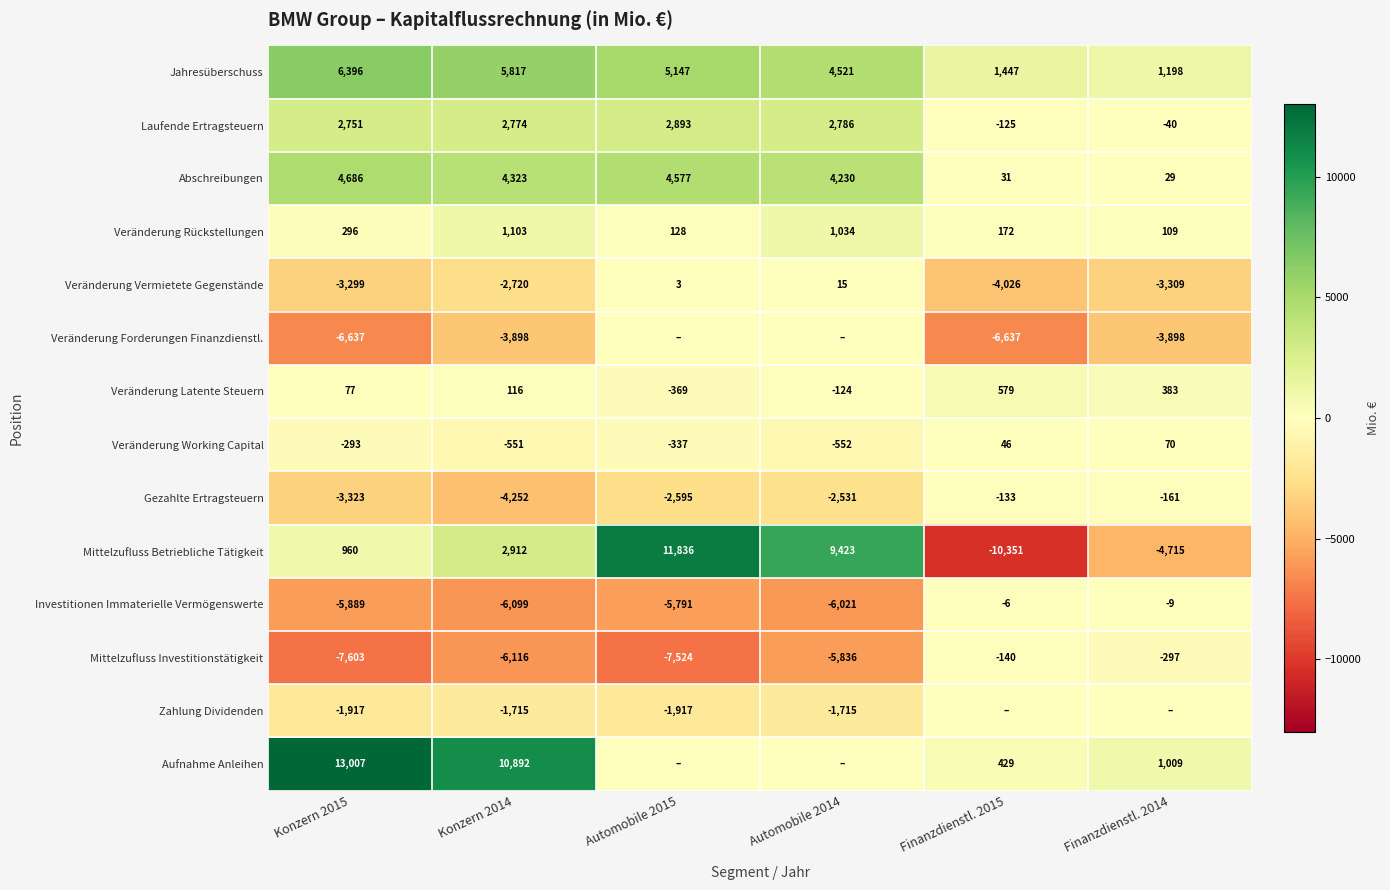

What is the difference between the second highest and second lowest values in the Veränderung Latente Steuern series?

507